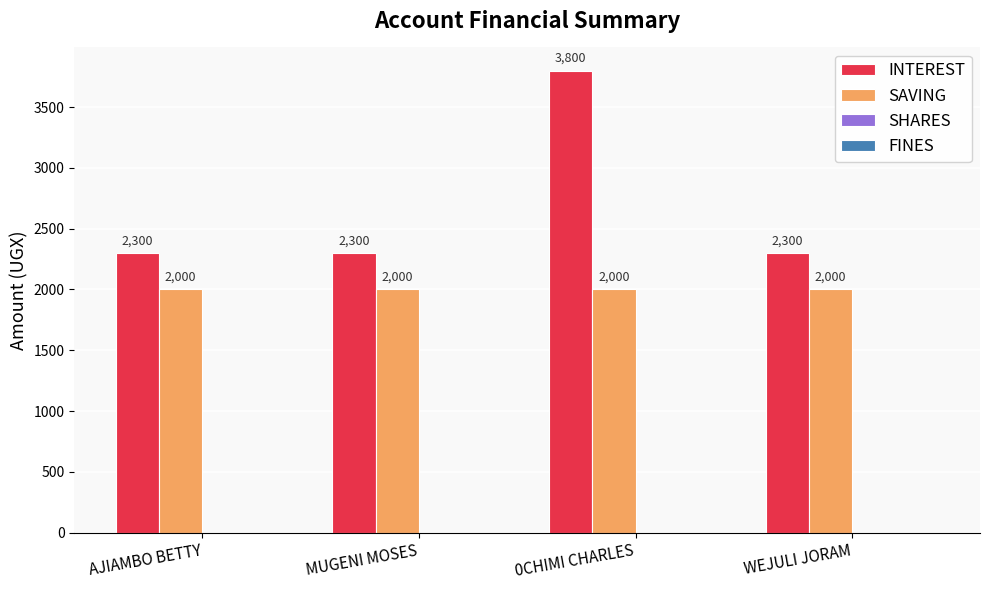

Reading left to right, what are all the values shown in this chart?

INTEREST: AJIAMBO BETTY=2300	MUGENI MOSES=2300	0CHIMI CHARLES=3800	WEJULI JORAM=2300
SAVING: AJIAMBO BETTY=2000	MUGENI MOSES=2000	0CHIMI CHARLES=2000	WEJULI JORAM=2000